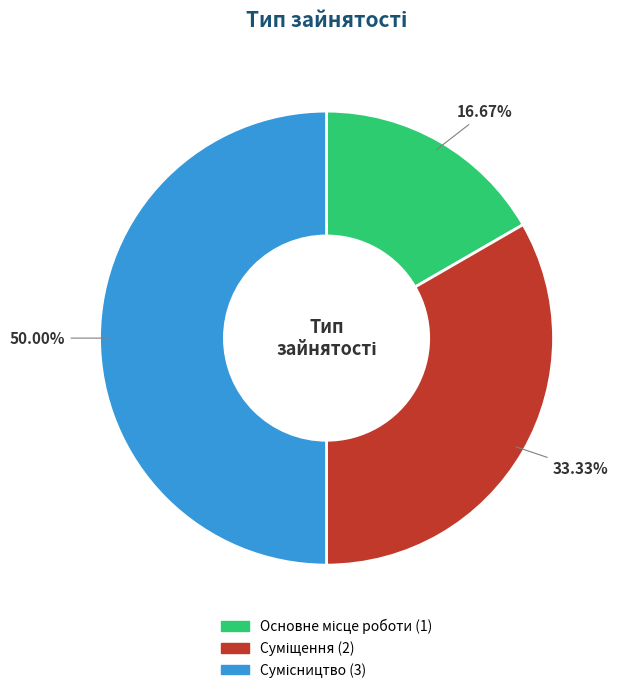

Do Сумісництво and Суміщення together represent more than half of the pie?

Yes